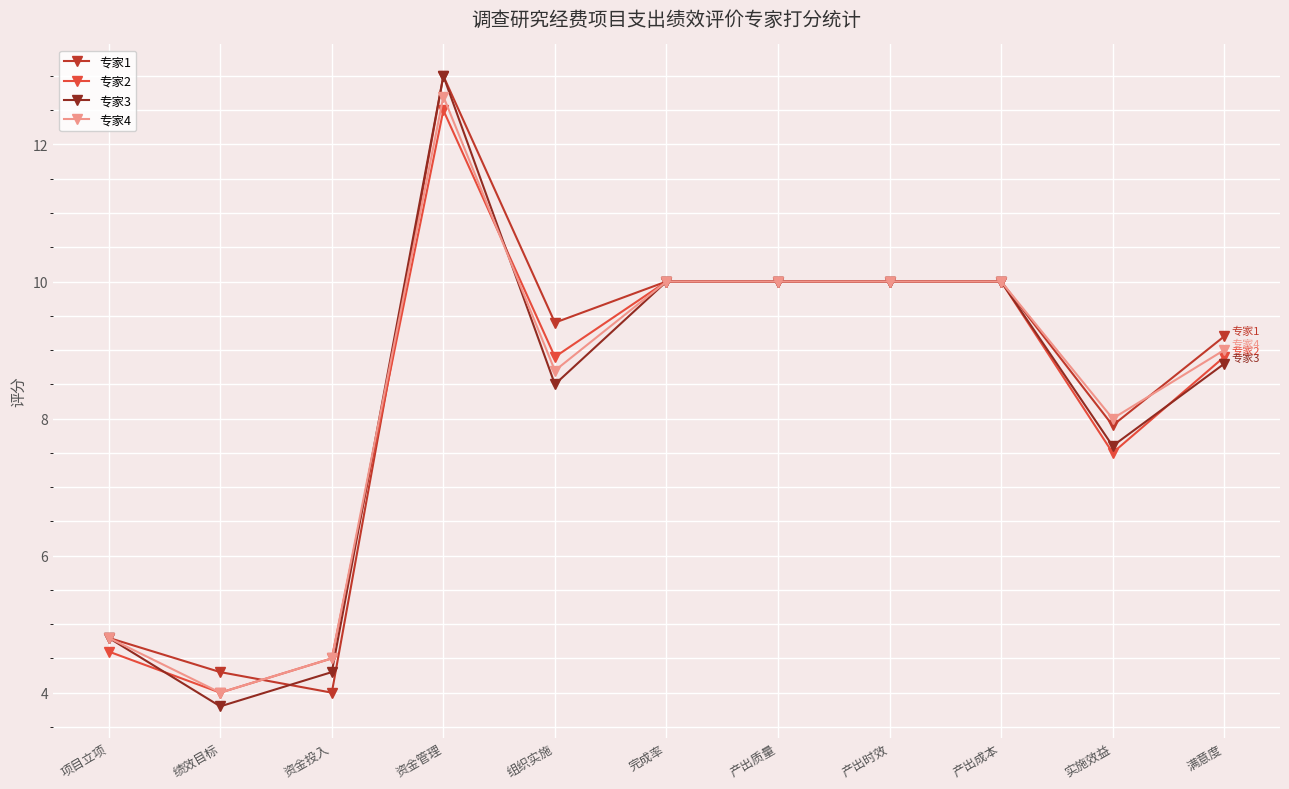

What is the difference between the 专家1 values at 产出质量 and 组织实施?

0.6